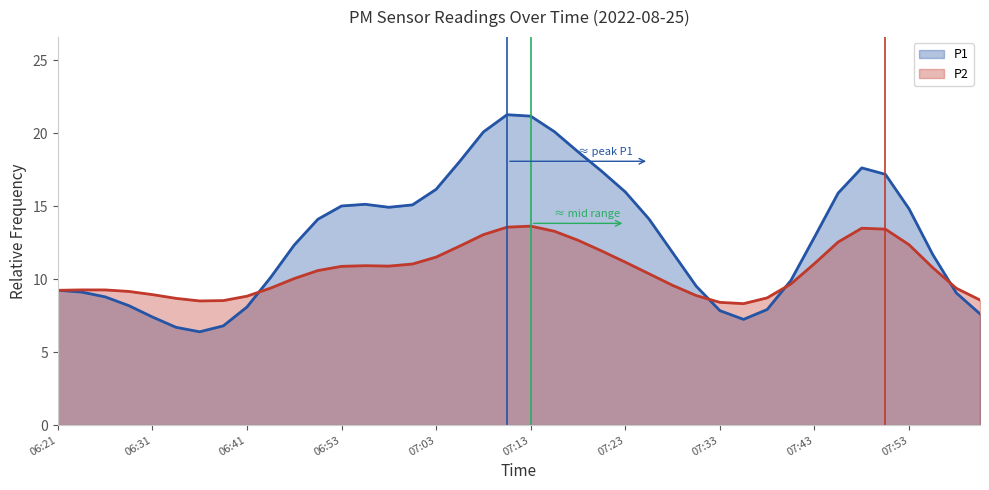

What are all the series names shown in the legend?

P1, P2